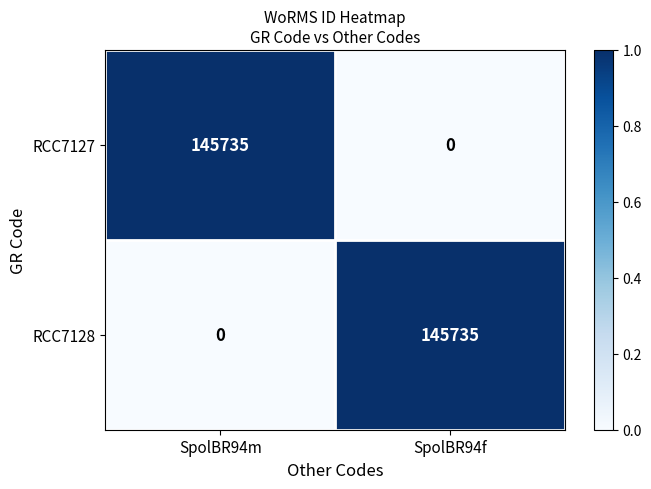

What is the spread (max minus min) of values at SpolBR94f?

145735